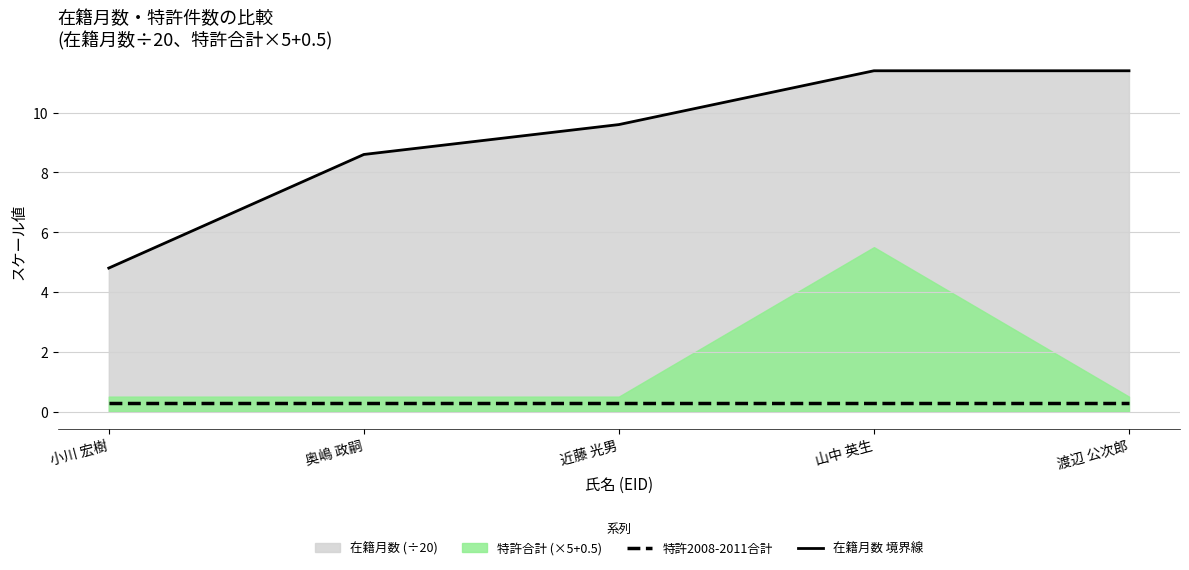

True or false: 特許2008-2011合計 and 在籍月数 境界線 intersect in this chart.

False